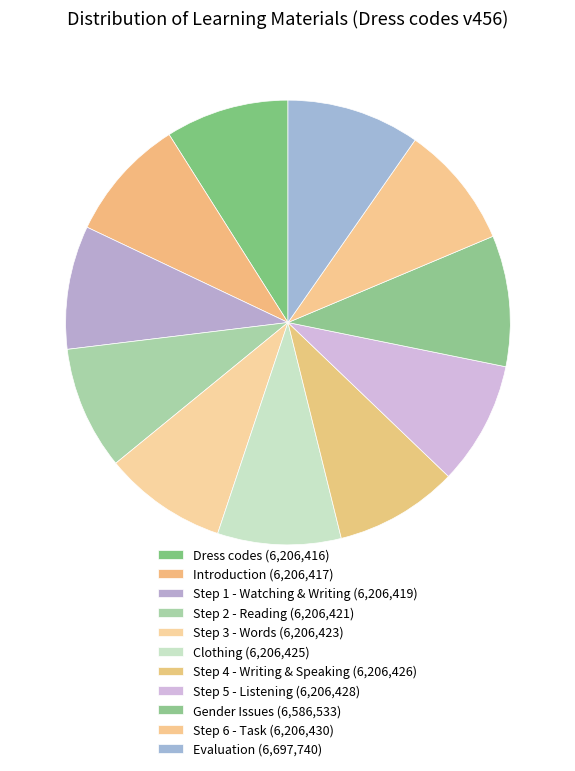

What is the largest slice in the pie chart?

Evaluation